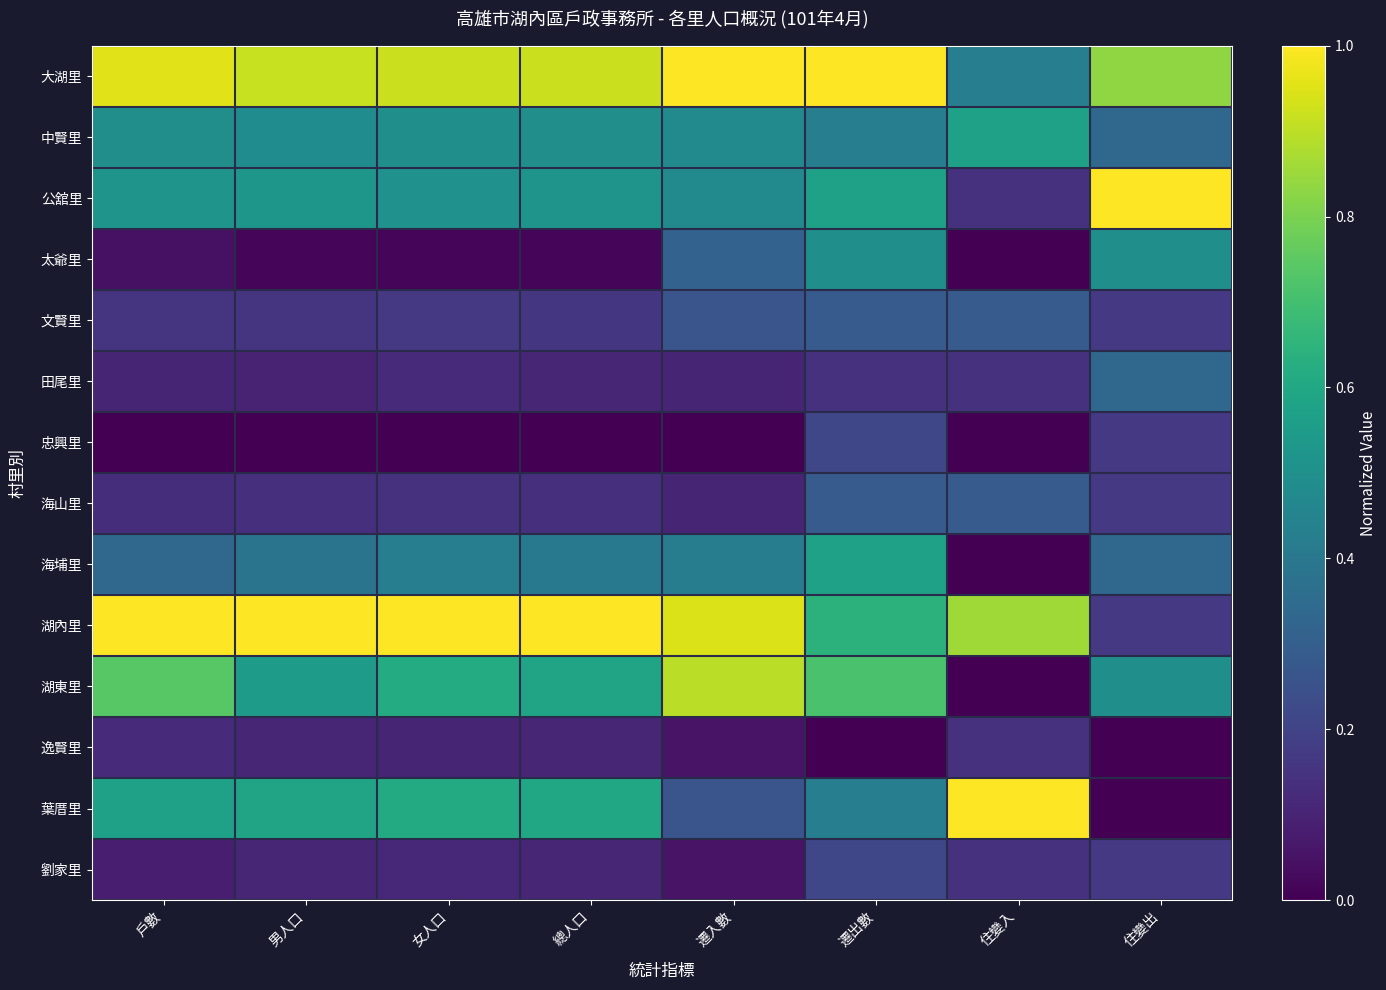

Between 總人口 and 戶數, which is larger?

戶數